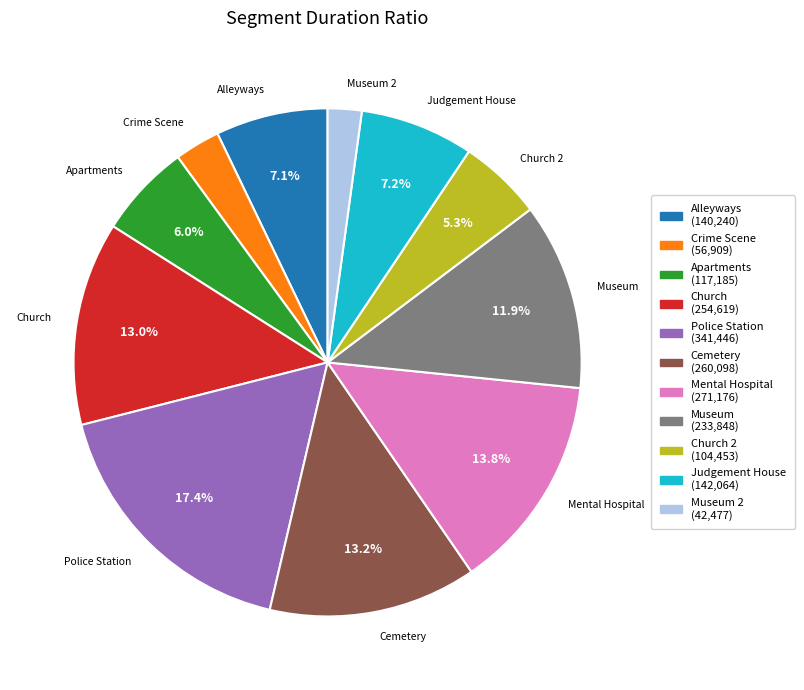

Is there a majority slice in this chart?

No